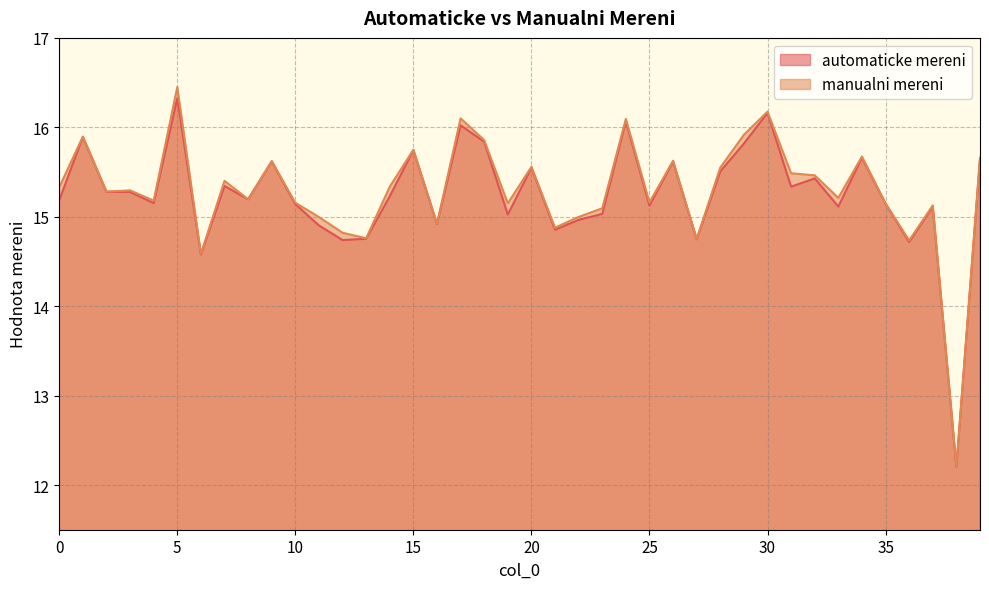

What is the maximum value for manualni mereni?

16.5